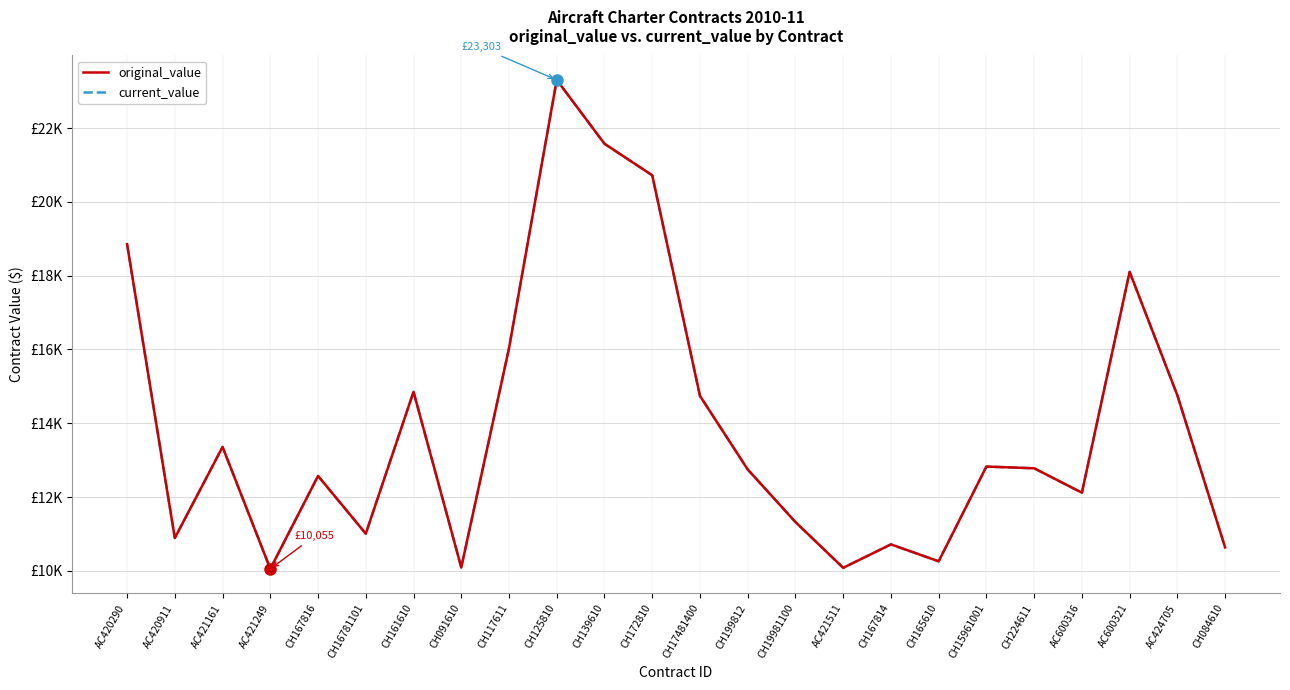

Is this an area chart (filled region under the line)?

No